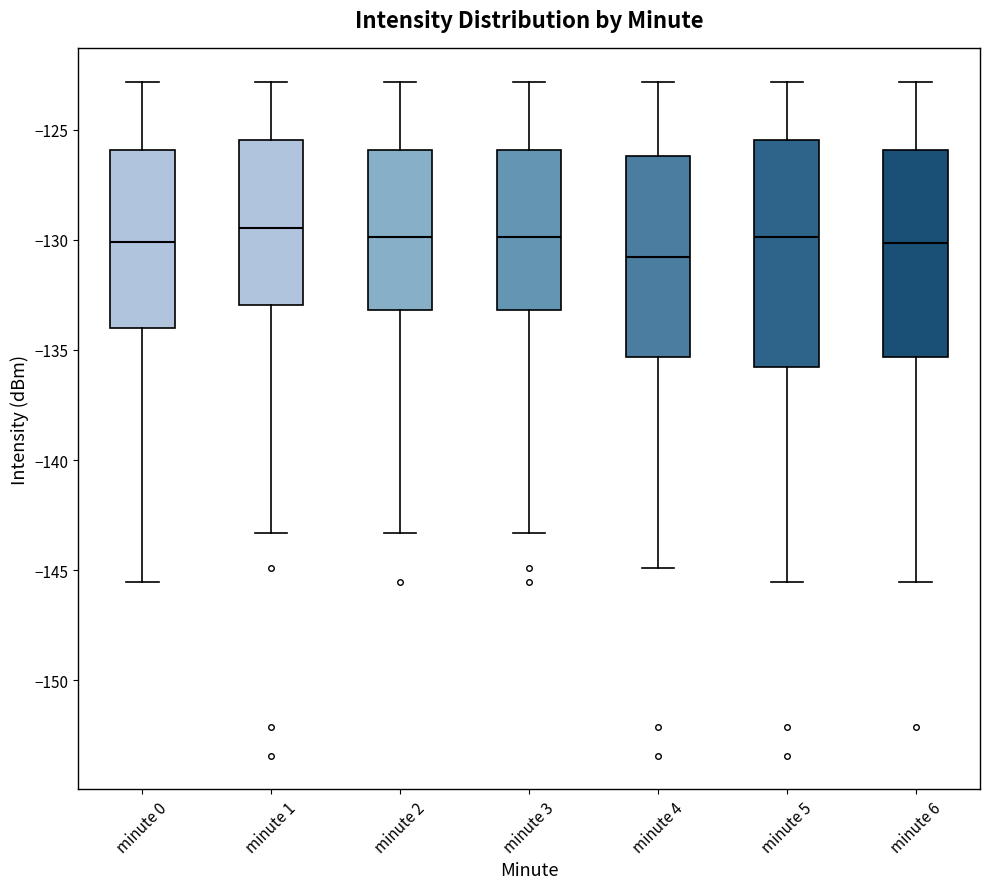

Which box has the lowest median line?

minute 4